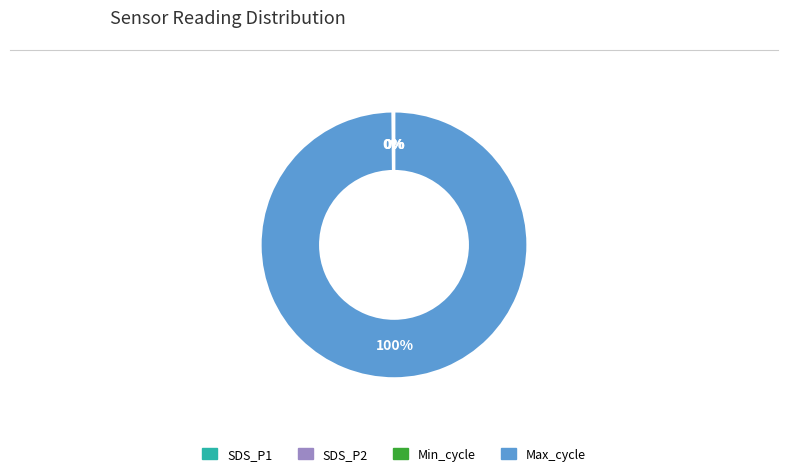

To the nearest percent, what portion does Max_cycle represent?

100%